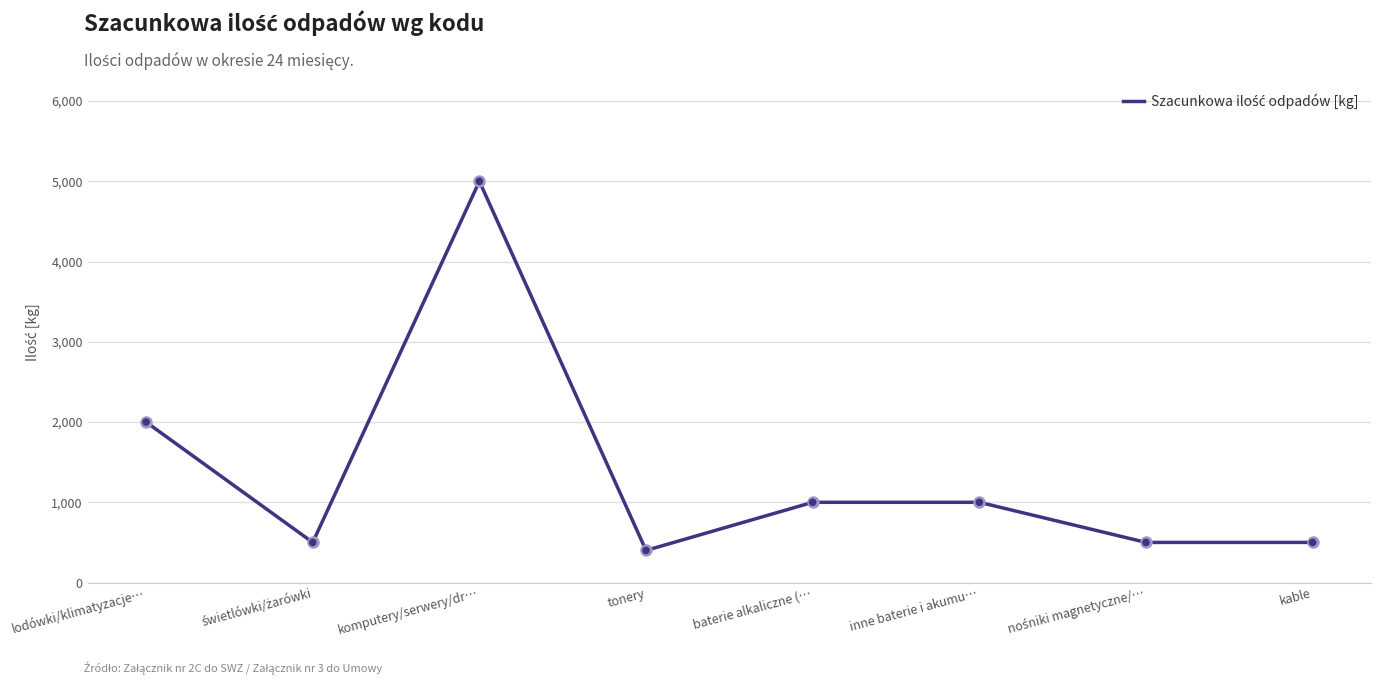

What is the change in value from lodówki/klimatyzacje… to kable?

-1500